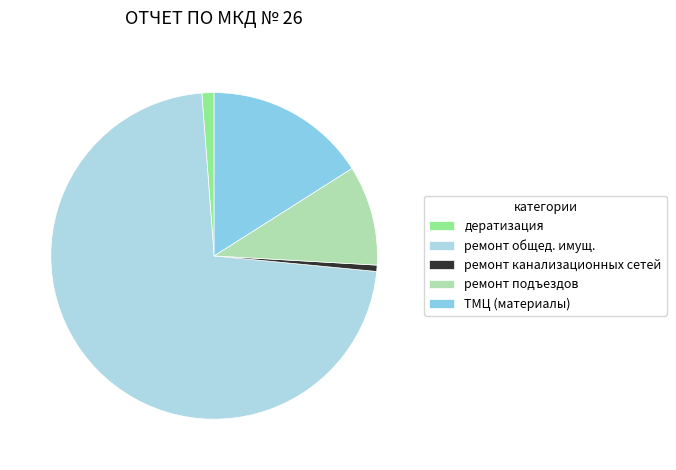

Combined, do ремонт канализационных сетей and дератизация account for over 50%?

No